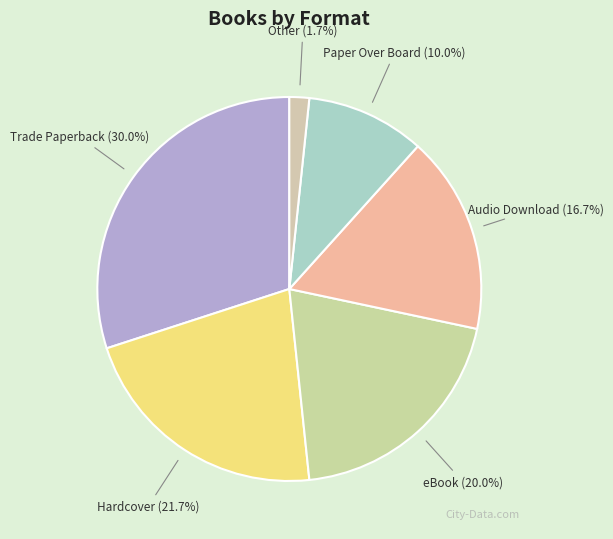

To the nearest percent, what portion does Hardcover represent?

22%